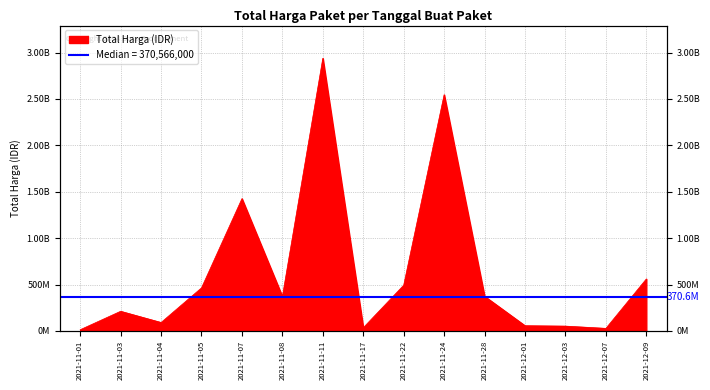

What is the difference between the values at 2021-11-17 and 2021-11-04?

56380075